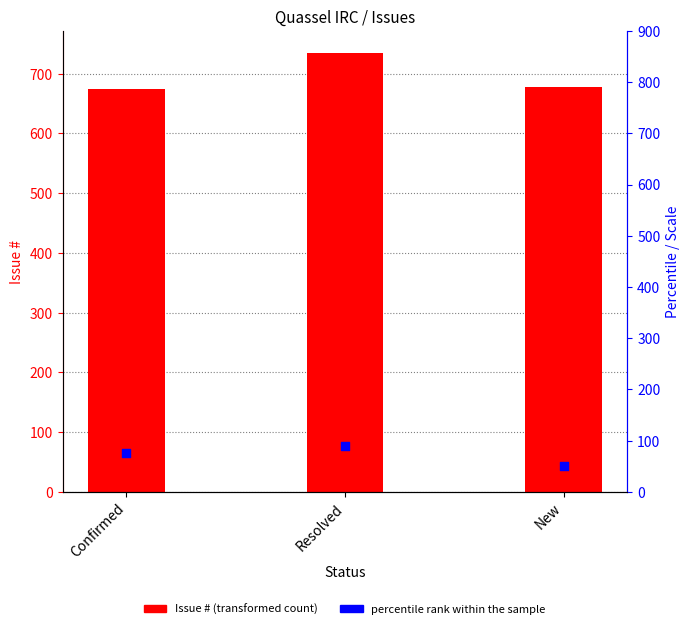

What are all the series names shown in the legend?

Issue #, percentile rank within the sample